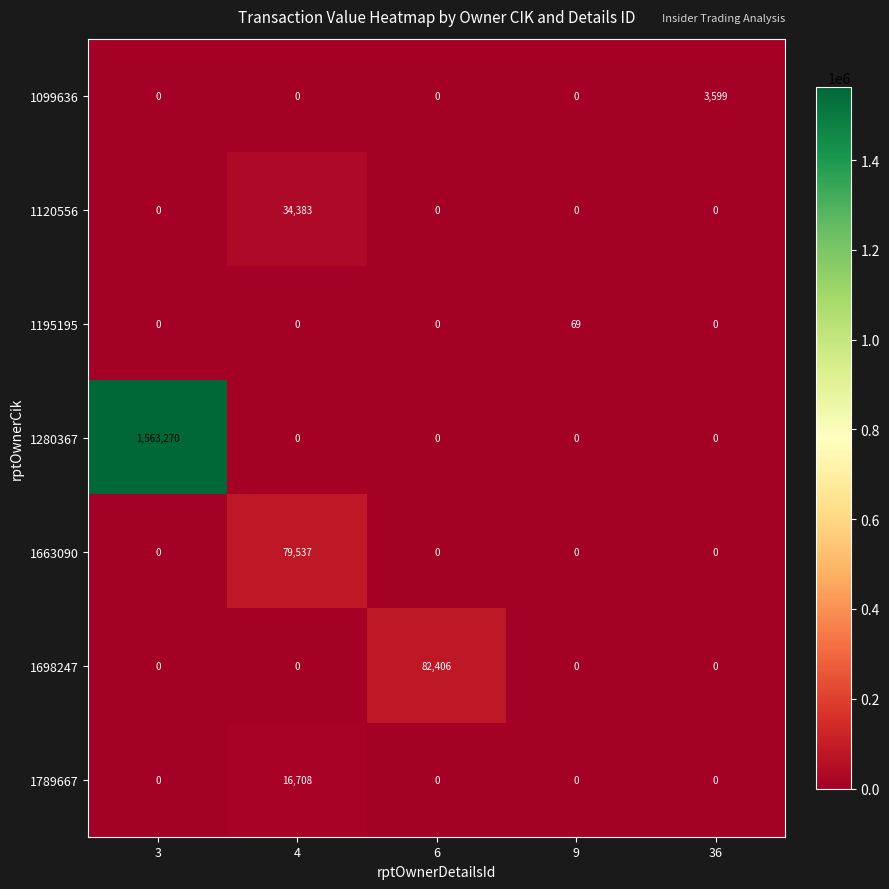

What is the difference between the maximum and second lowest values in the 1663090 series?

79537